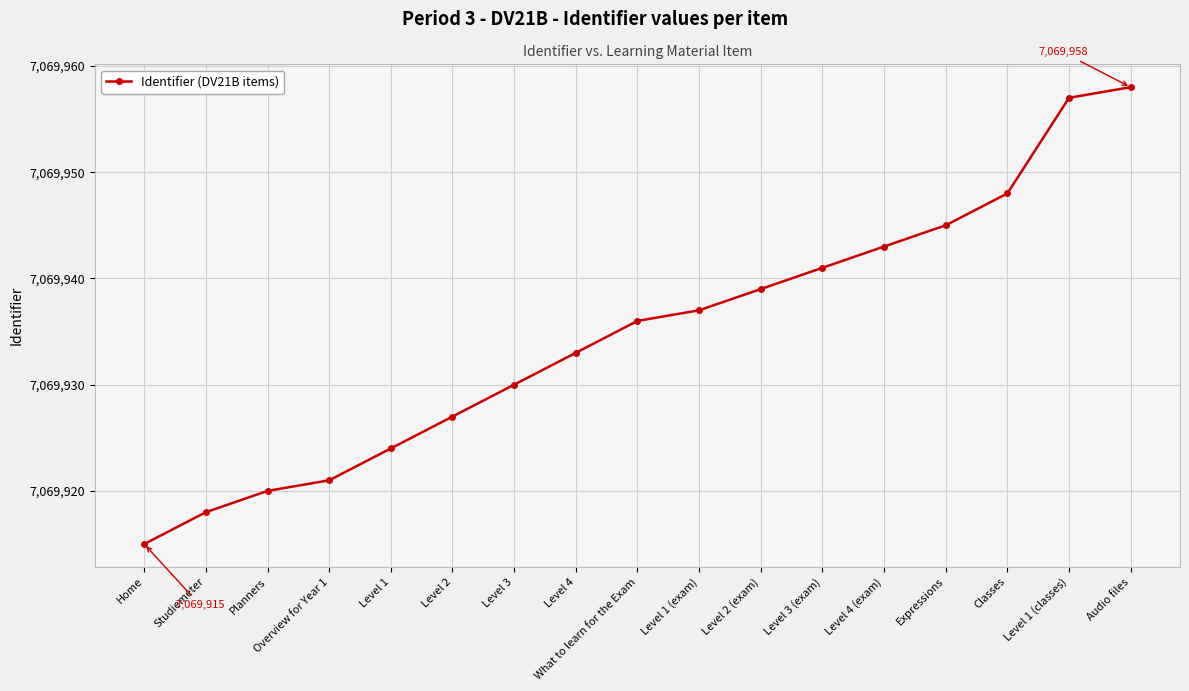

Where is the data nearest to the value 7069936?

What to learn for the Exam